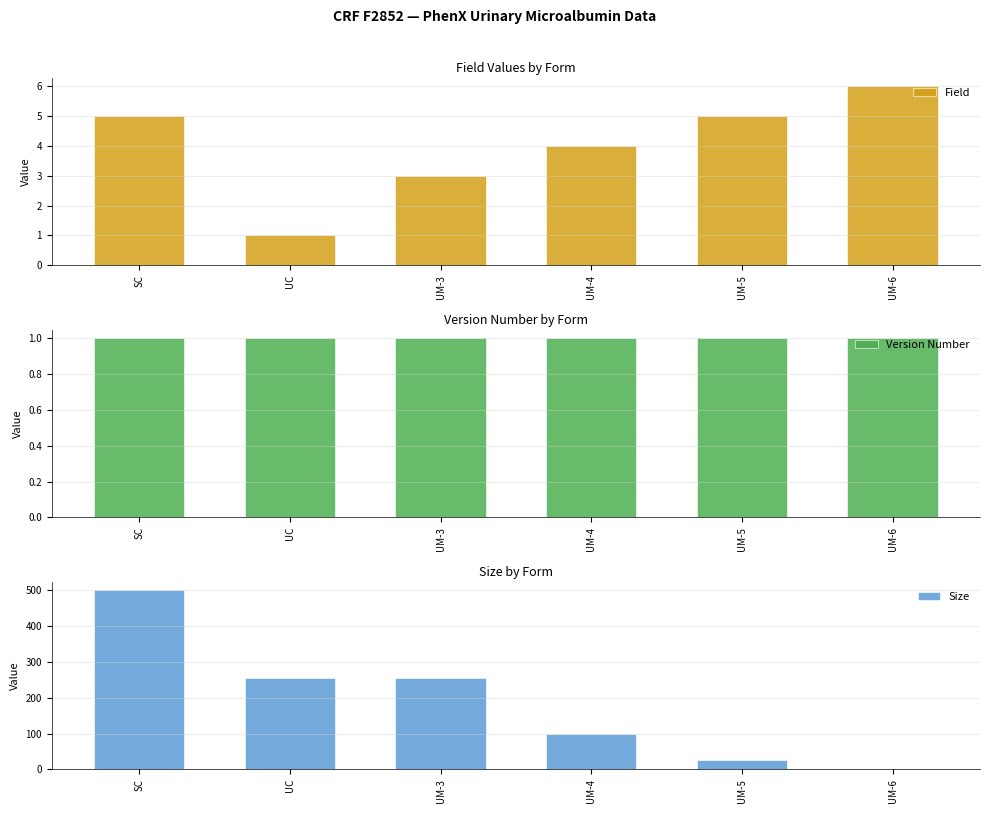

What is the spread (max minus min) of values at UC?

254